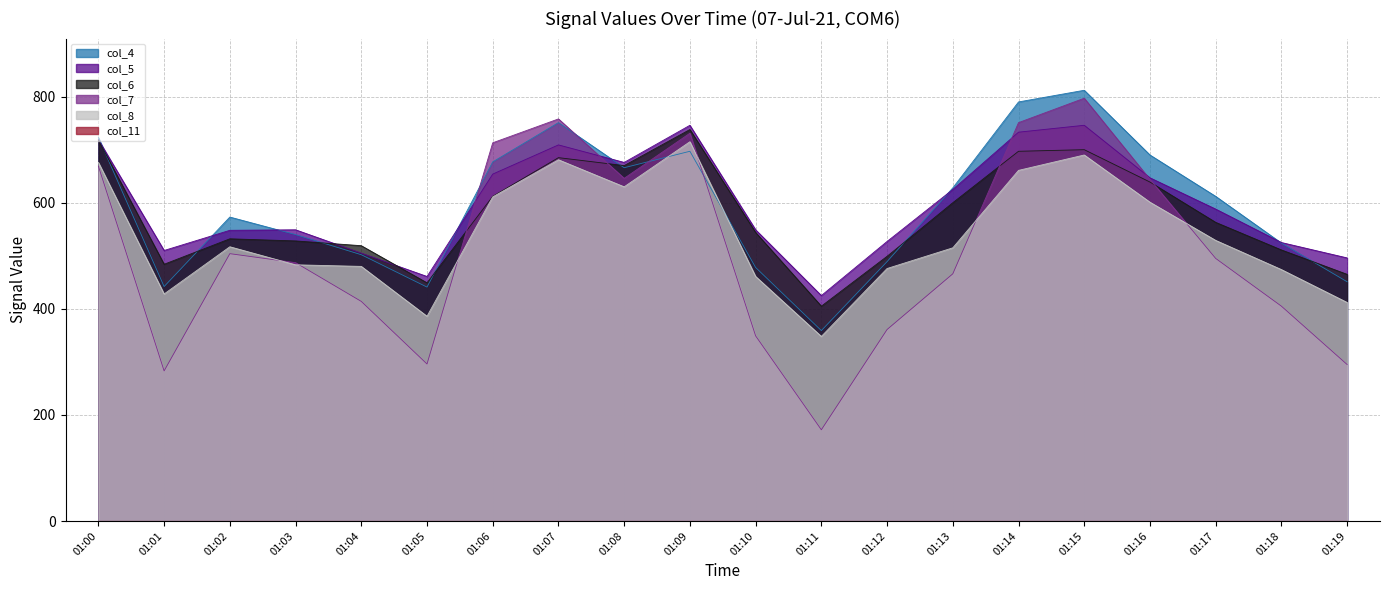

How many interior local valleys does the col_8 series have?

4